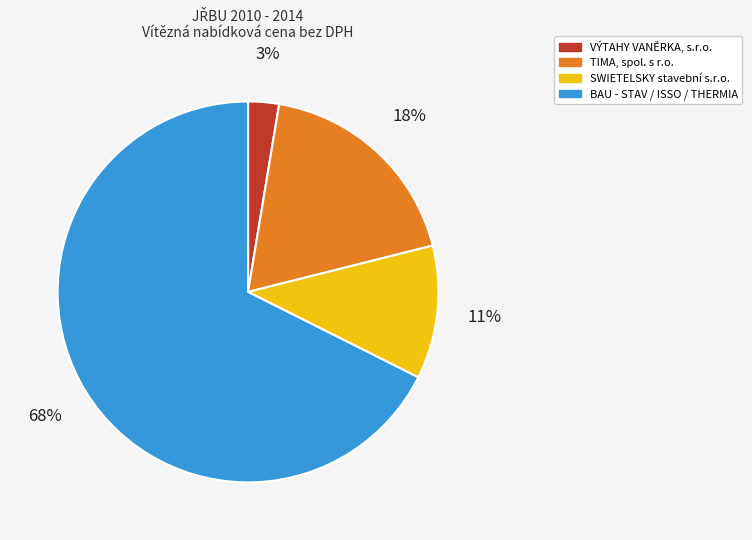

To the nearest percent, what is the average slice percentage?

25%